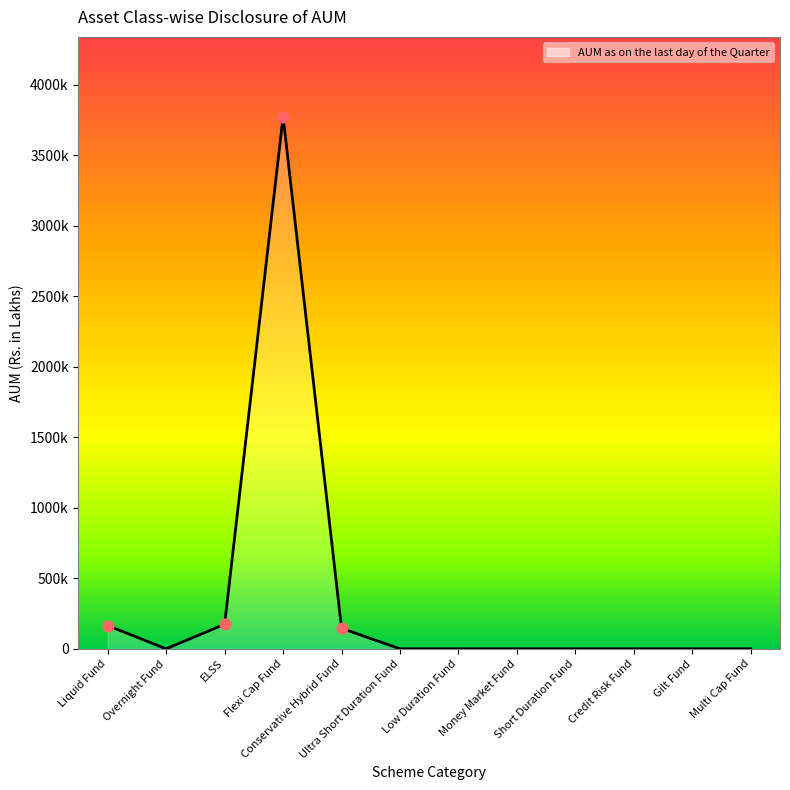

Which has a higher value, Conservative Hybrid Fund or ELSS?

ELSS